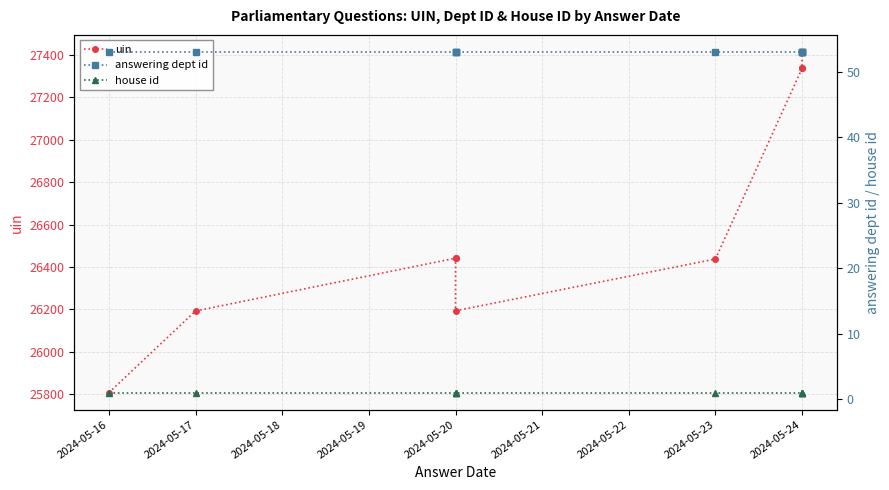

What is the value of the answering dept id point at the 1st from the left?

53